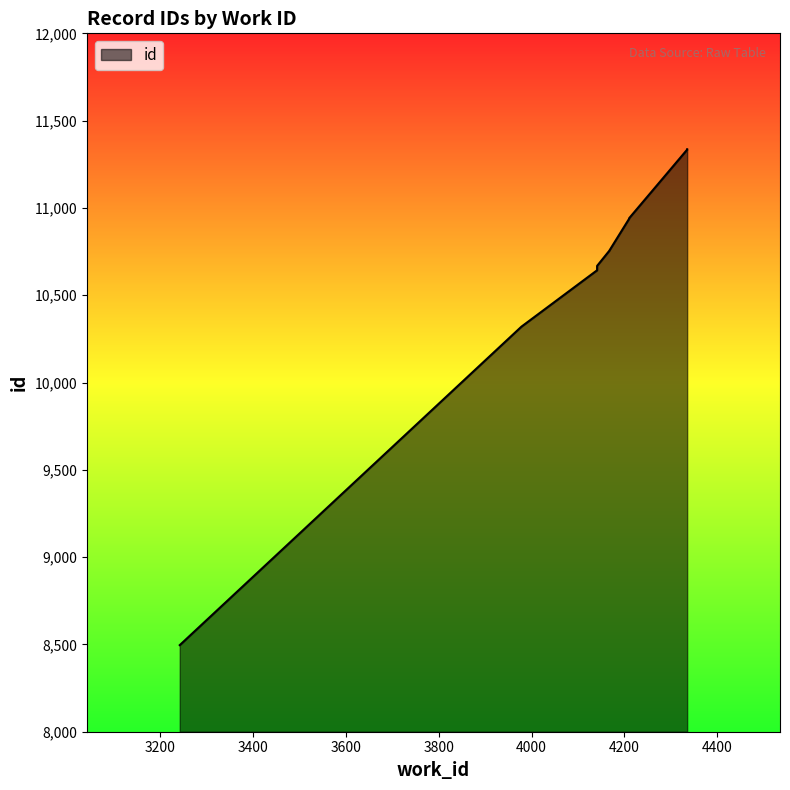

What is the average value?

10619